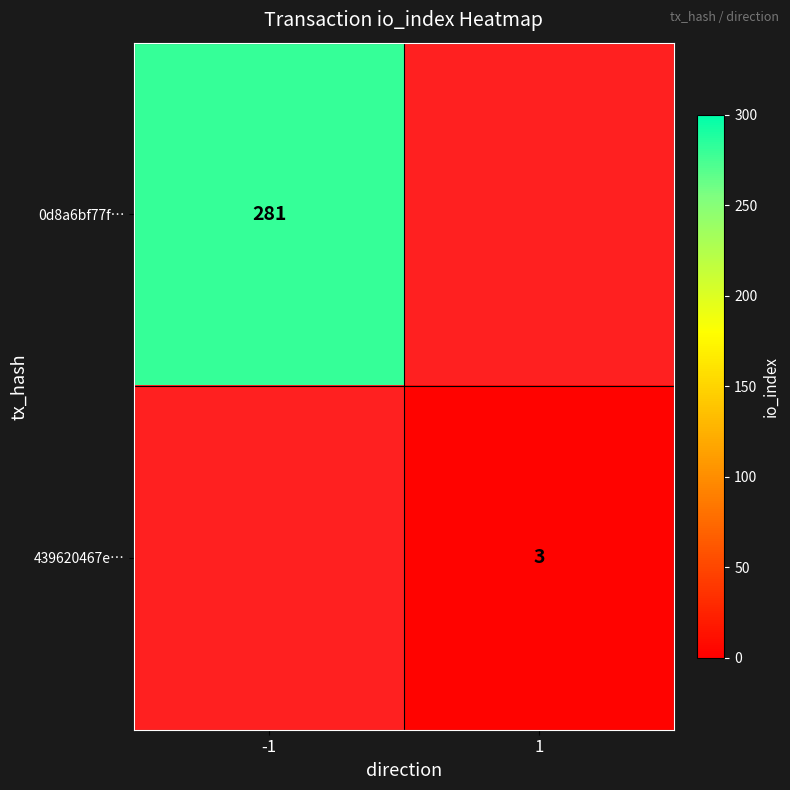

The 0d8a6bf77f… series shows 141 at -1. True or false?

False